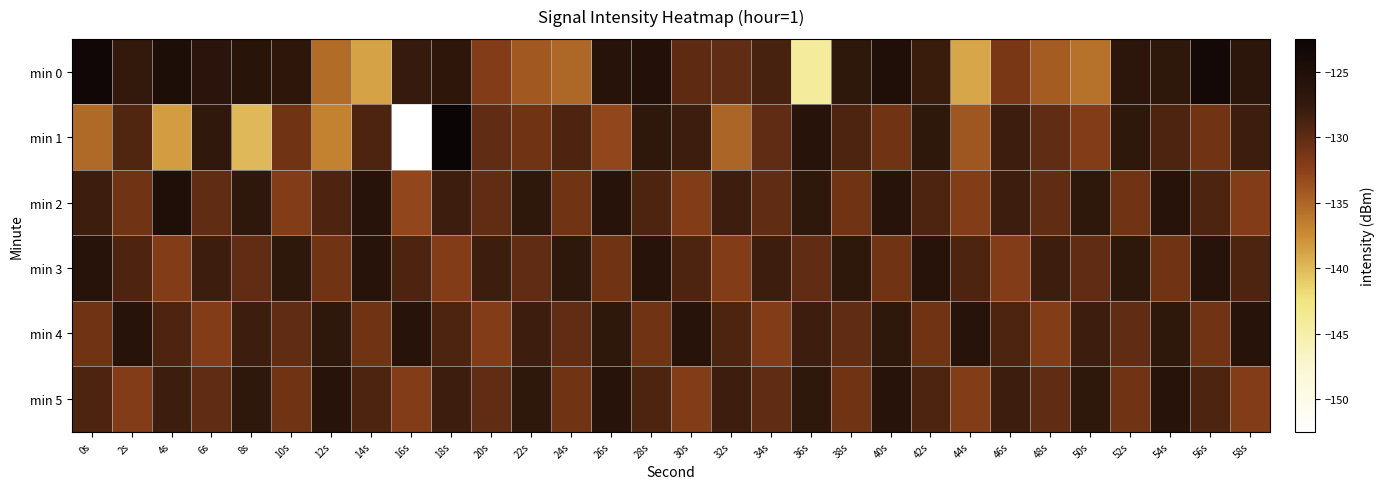

At which category is the sum across all series the highest?

40s